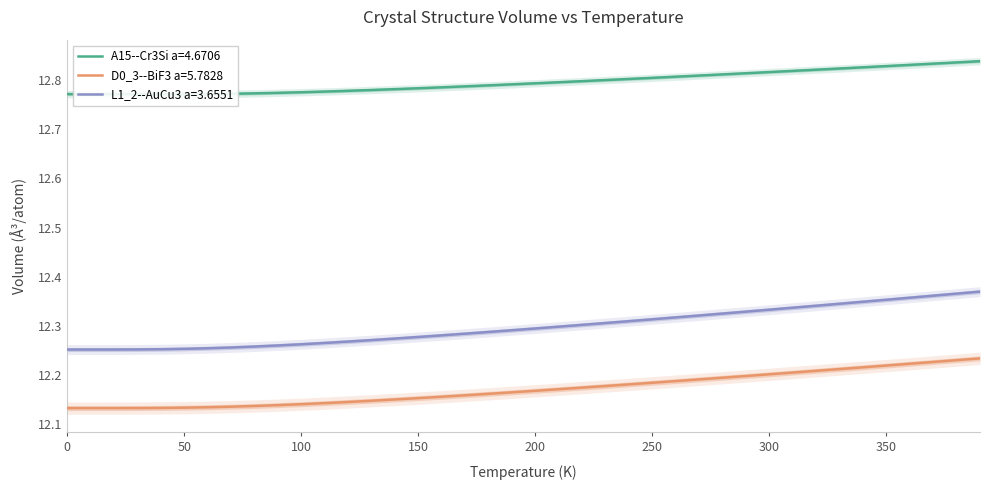

At how many categories does at least one series exceed 12?

40